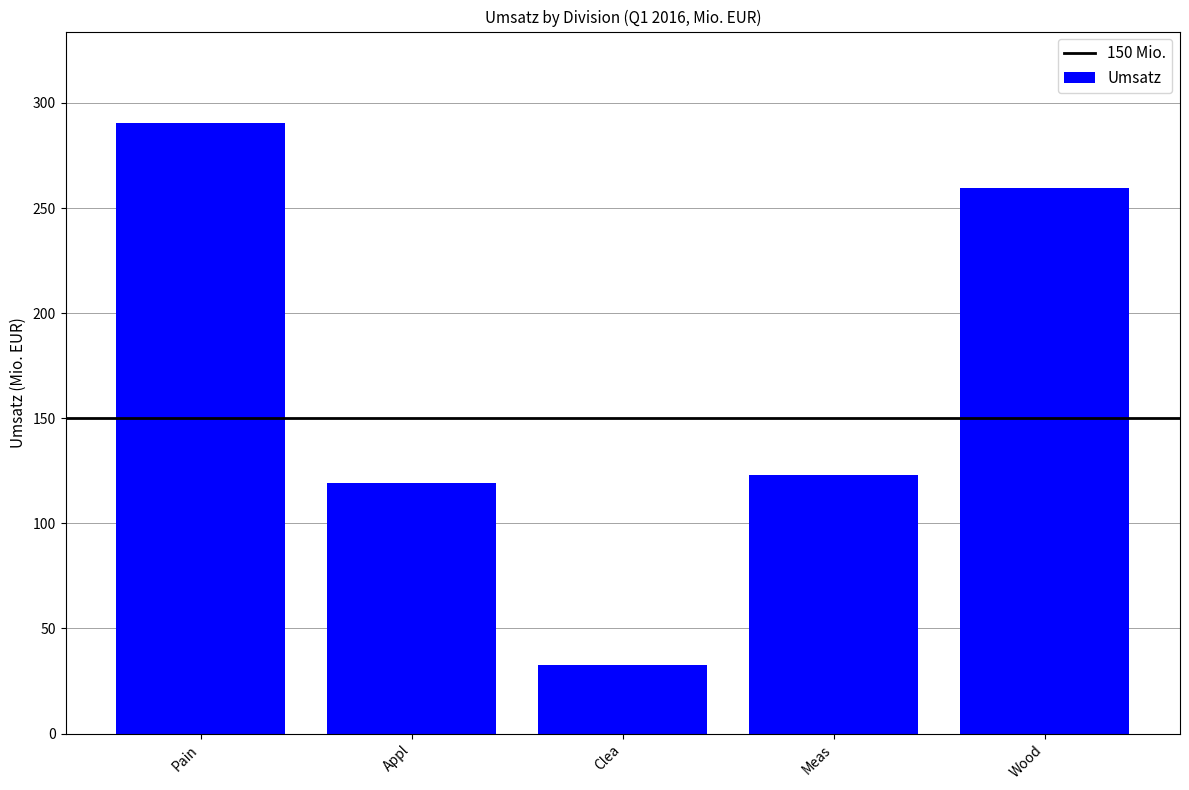

At which label is the value closest to 161?

Meas